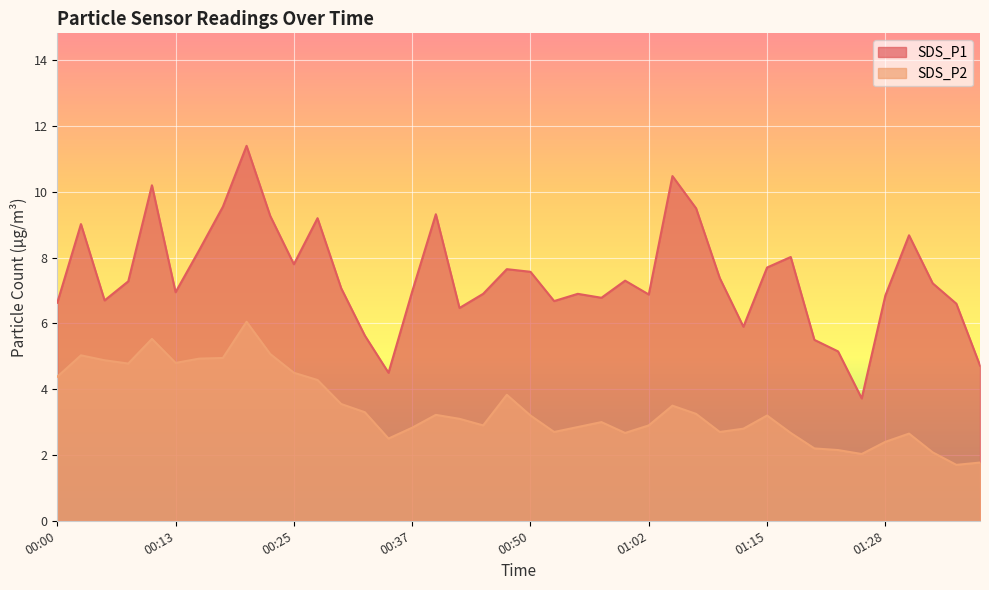

At how many categories does at least one series exceed 4?

39